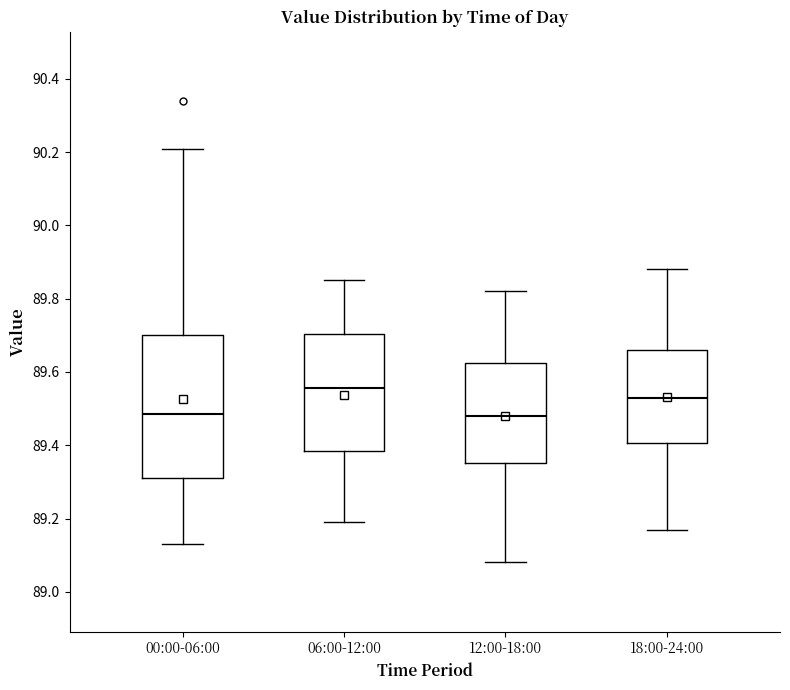

Which box is the tallest, from its lower edge to its upper edge?

00:00-06:00